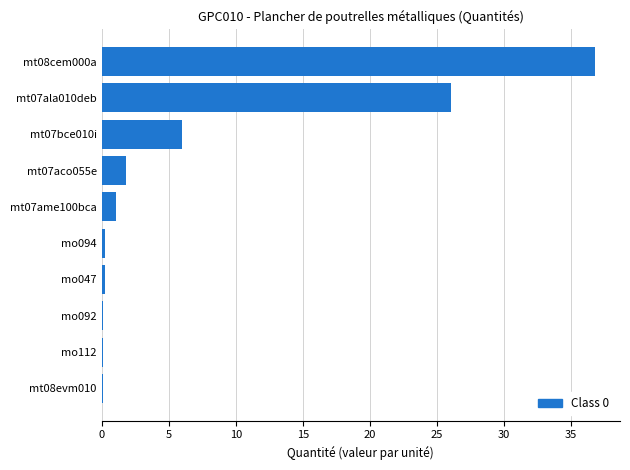

True or false: the data shows 10.0 at mt07ala010deb.

False